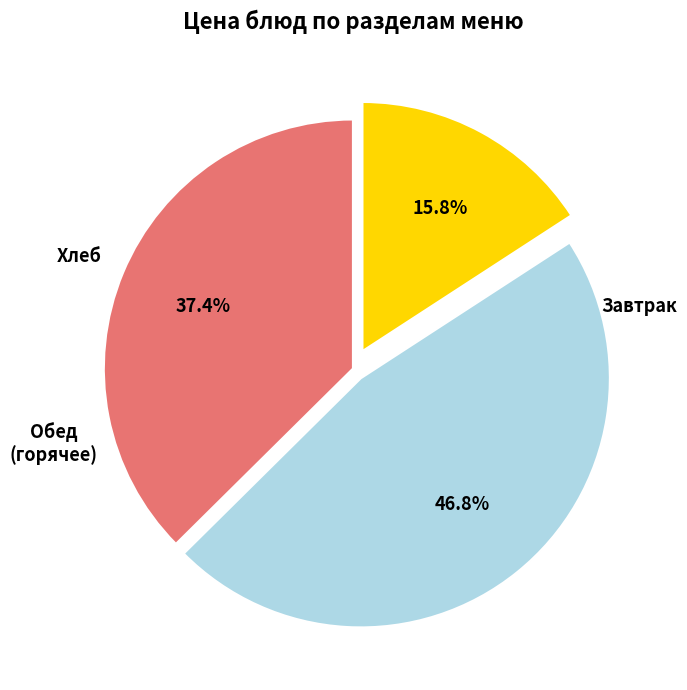

Is there a majority slice in this chart?

No